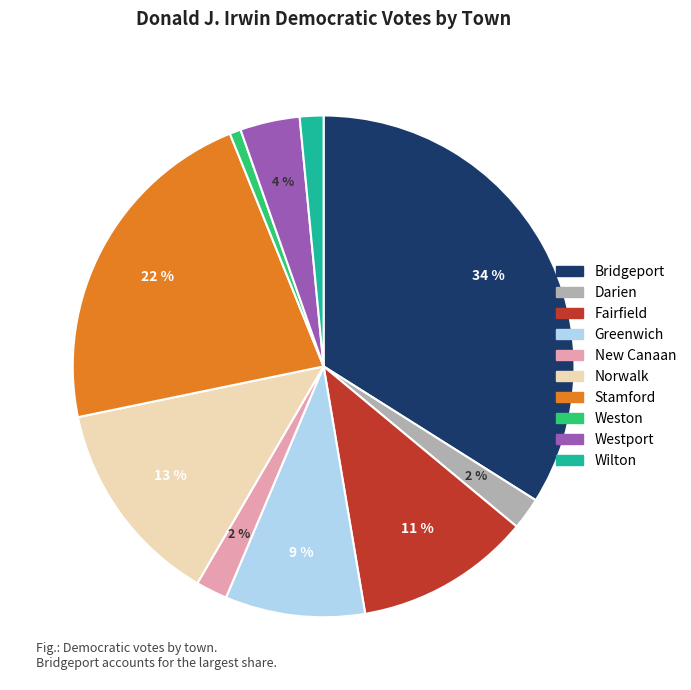

Does Greenwich account for over 50% of the chart?

No